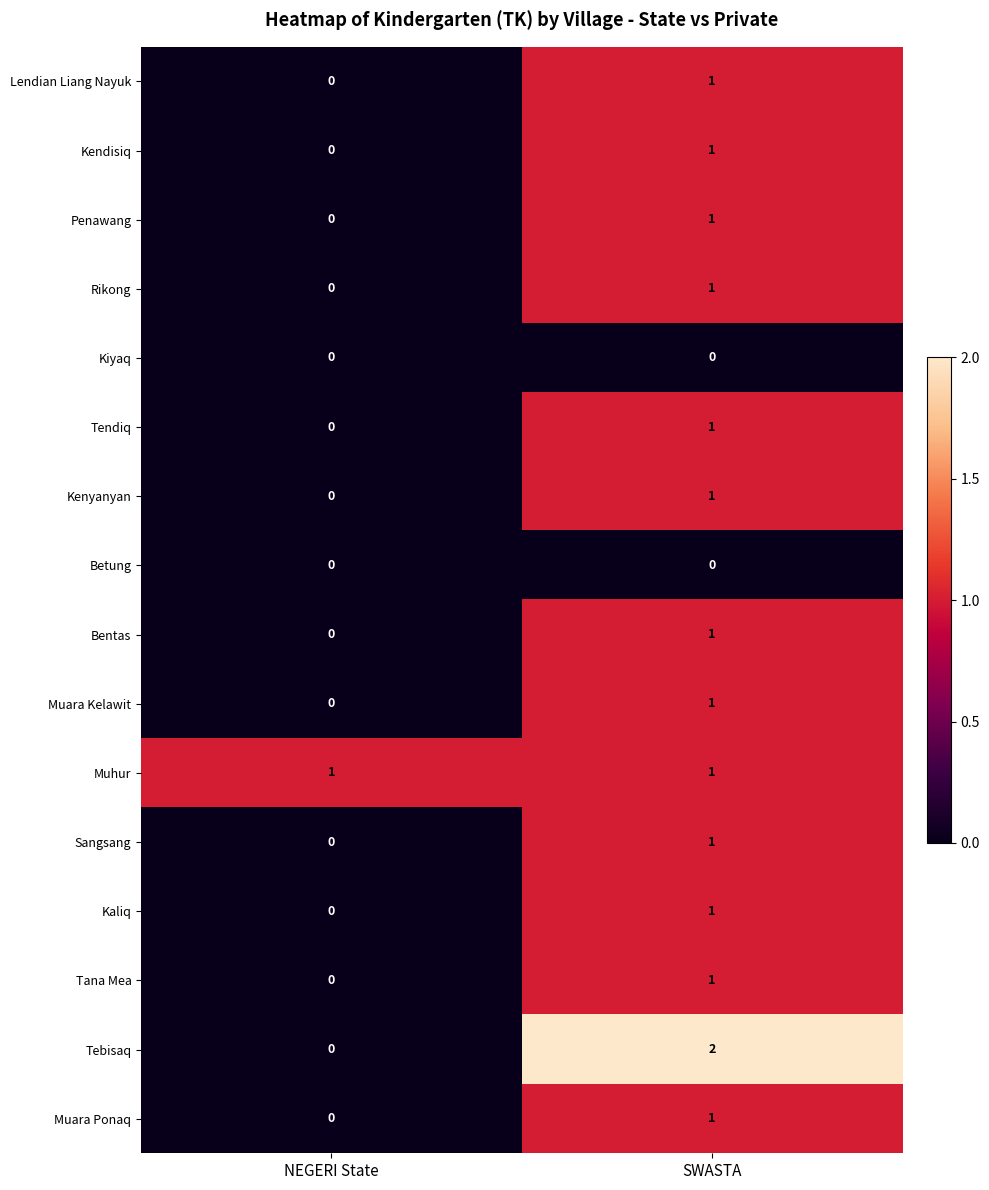

The Muara Kelawit series shows -1 at NEGERI State. True or false?

False